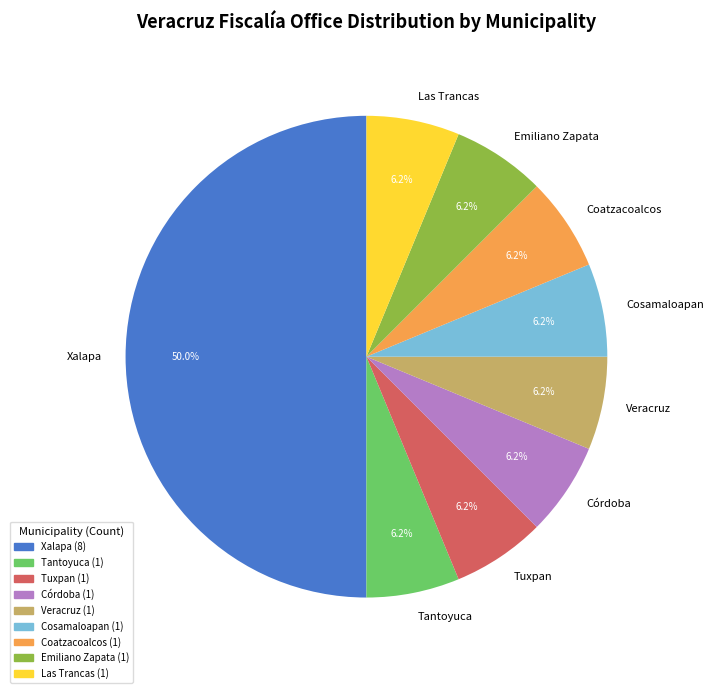

The Cosamaloapan slice represents 6% of the pie. True or false?

True